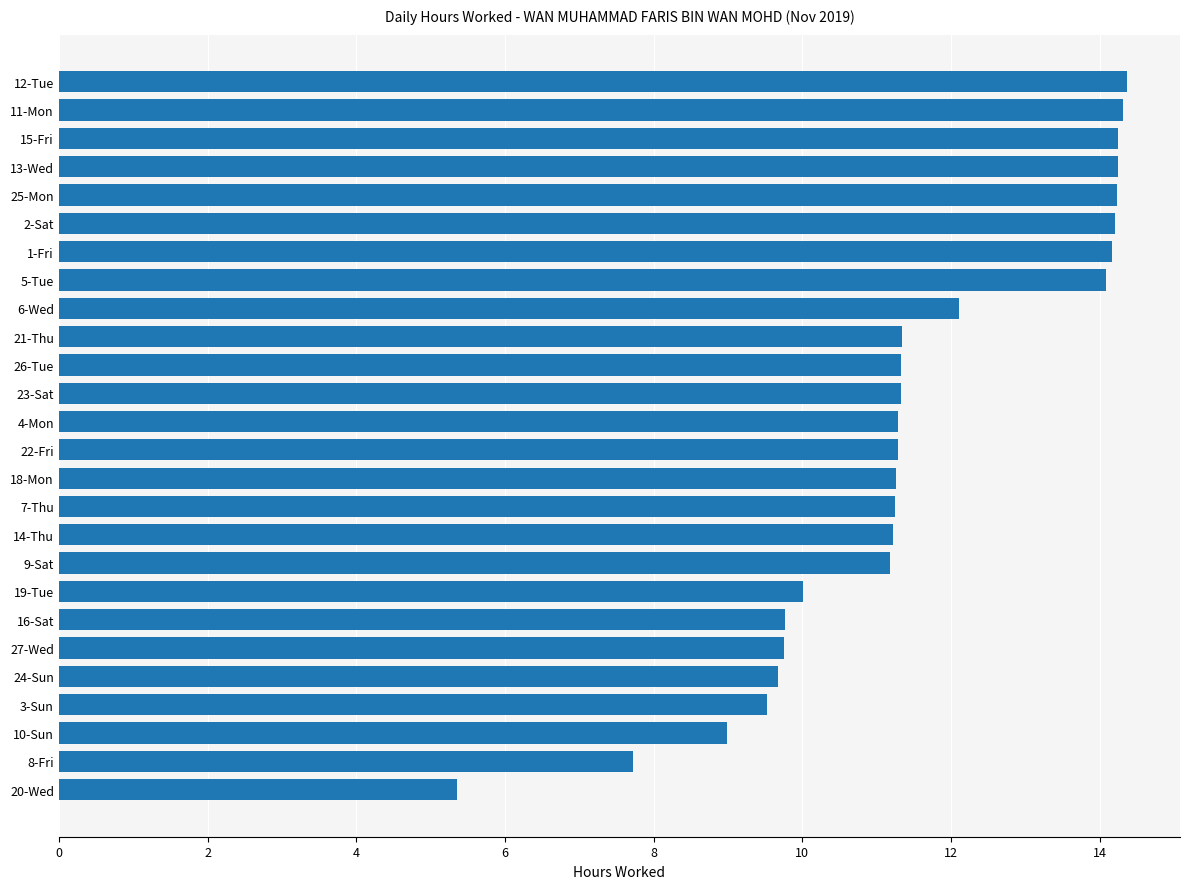

What is the sum of the values at 24-Sun and 3-Sun?

19.2